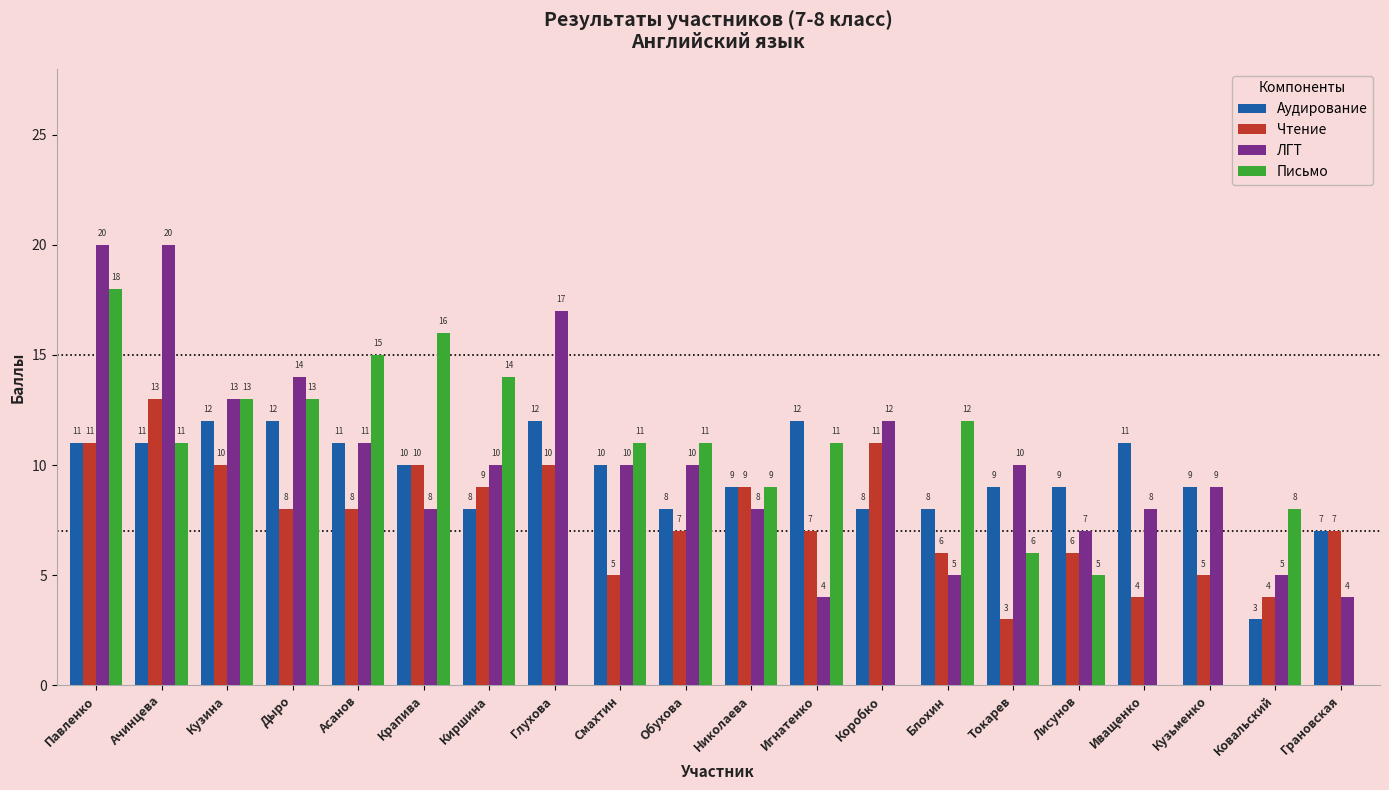

Reading left to right, list all the values displayed in this chart.

Аудирование: 11	11	12	12	11	10	8	12	10	8	9	12	8	8	9	9	11	9	3	7
Чтение: 11	13	10	8	8	10	9	10	5	7	9	7	11	6	3	6	4	5	4	7
ЛГТ: 20	20	13	14	11	8	10	17	10	10	8	4	12	5	10	7	8	9	5	4
Письмо: 18	11	13	13	15	16	14	0	11	11	9	11	0	12	6	5	0	0	8	0